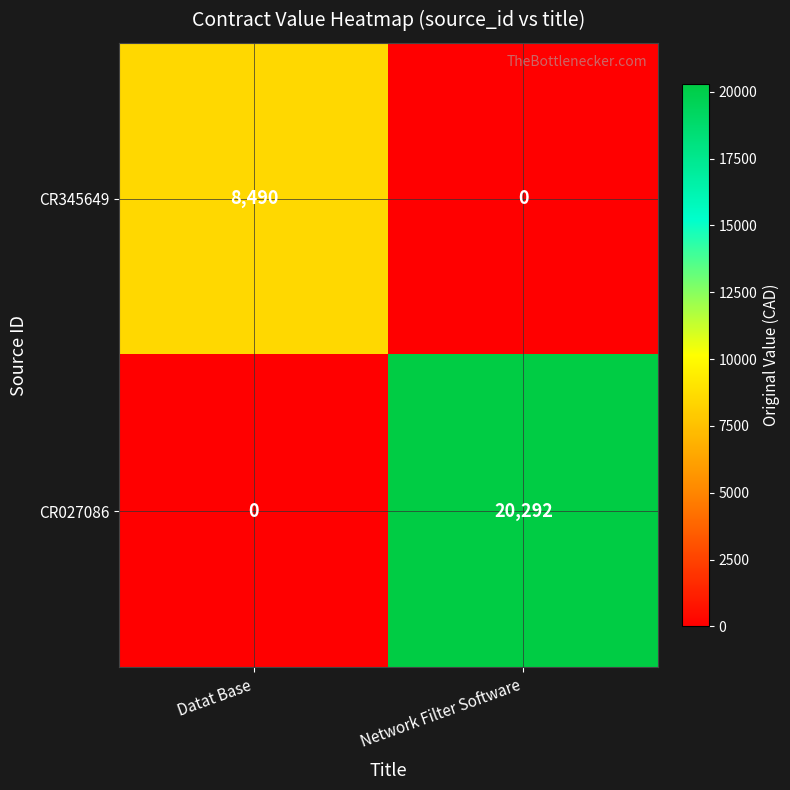

Between Datat Base and Network Filter Software, which series saw the biggest shift?

CR027086